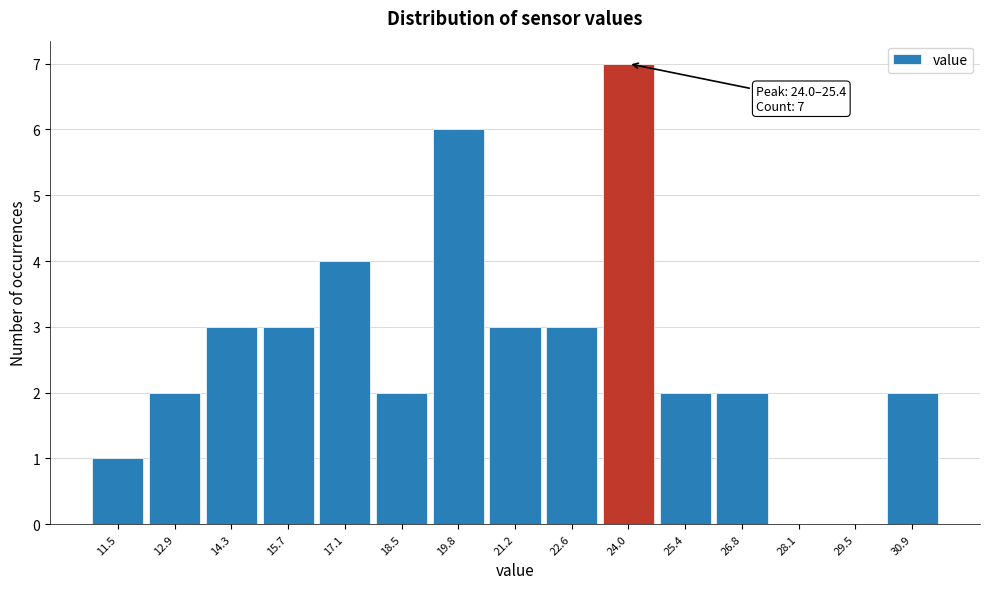

Reading left to right, transcribe all the data shown in this chart.

11.5=1	12.9=2	14.3=3	15.7=3	17.1=4	18.5=2	19.8=6	21.2=3	22.6=3	24.0=7	25.4=2	26.8=2	28.1=0	29.5=0	30.9=2